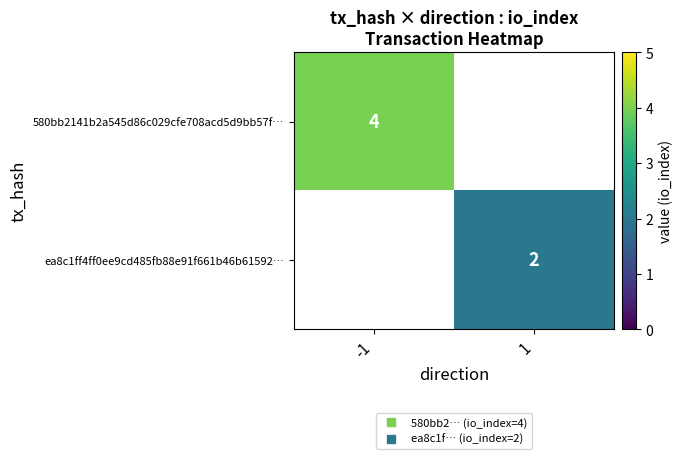

At which label does ea8c1ff4ff0ee9cd485fb88e91f661b46b61592… reach its minimum?

-1